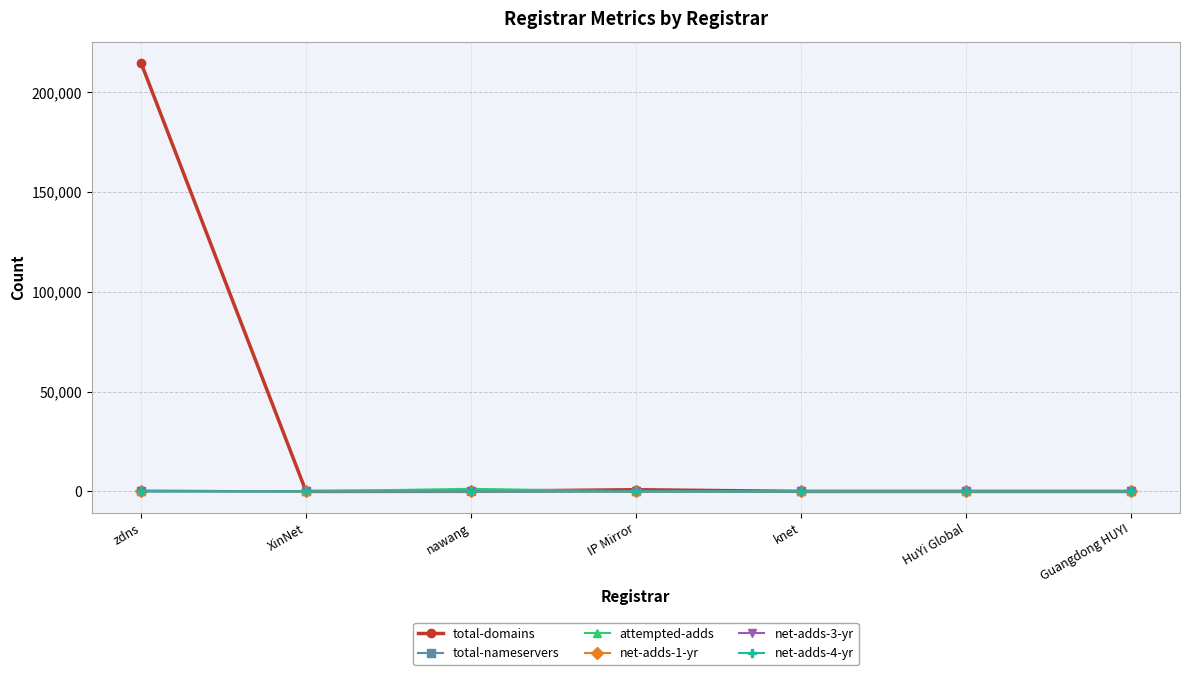

What is the label of the 3rd point from the right?

knet